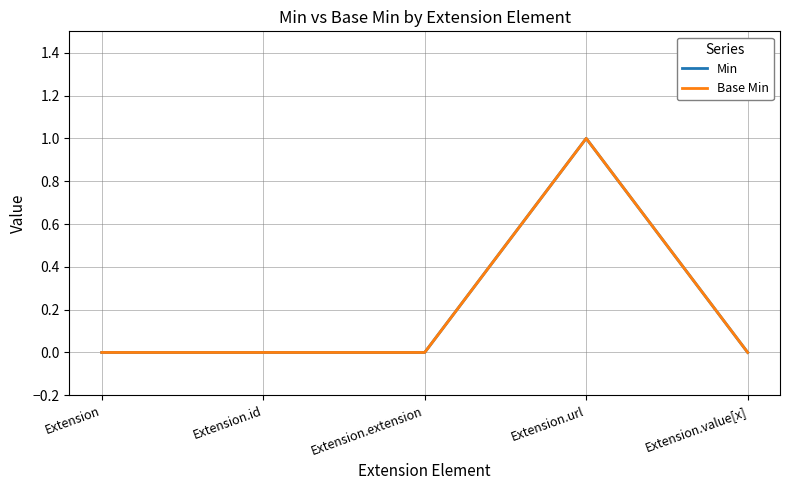

What is the difference between the Base Min values at Extension.url and Extension?

1